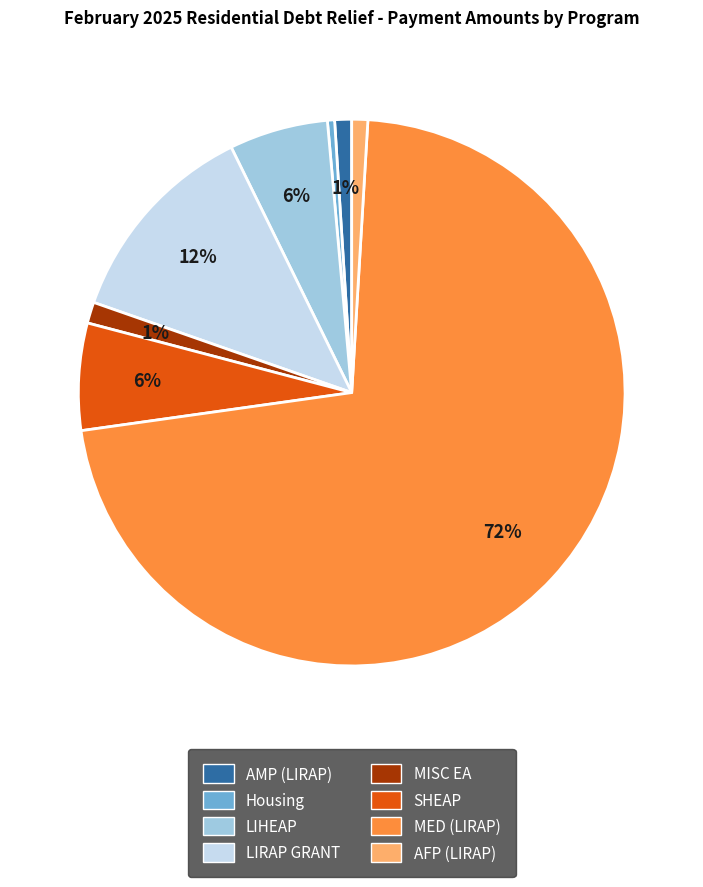

Is MED (LIRAP) the majority of the pie?

Yes